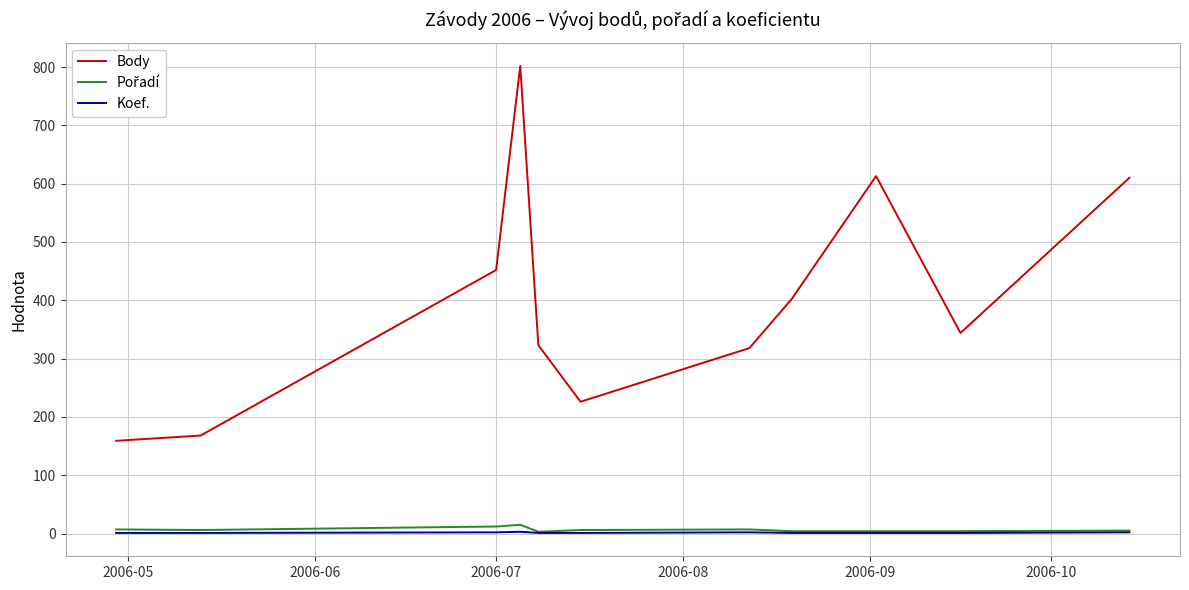

Which series has the largest range (max minus min)?

Body